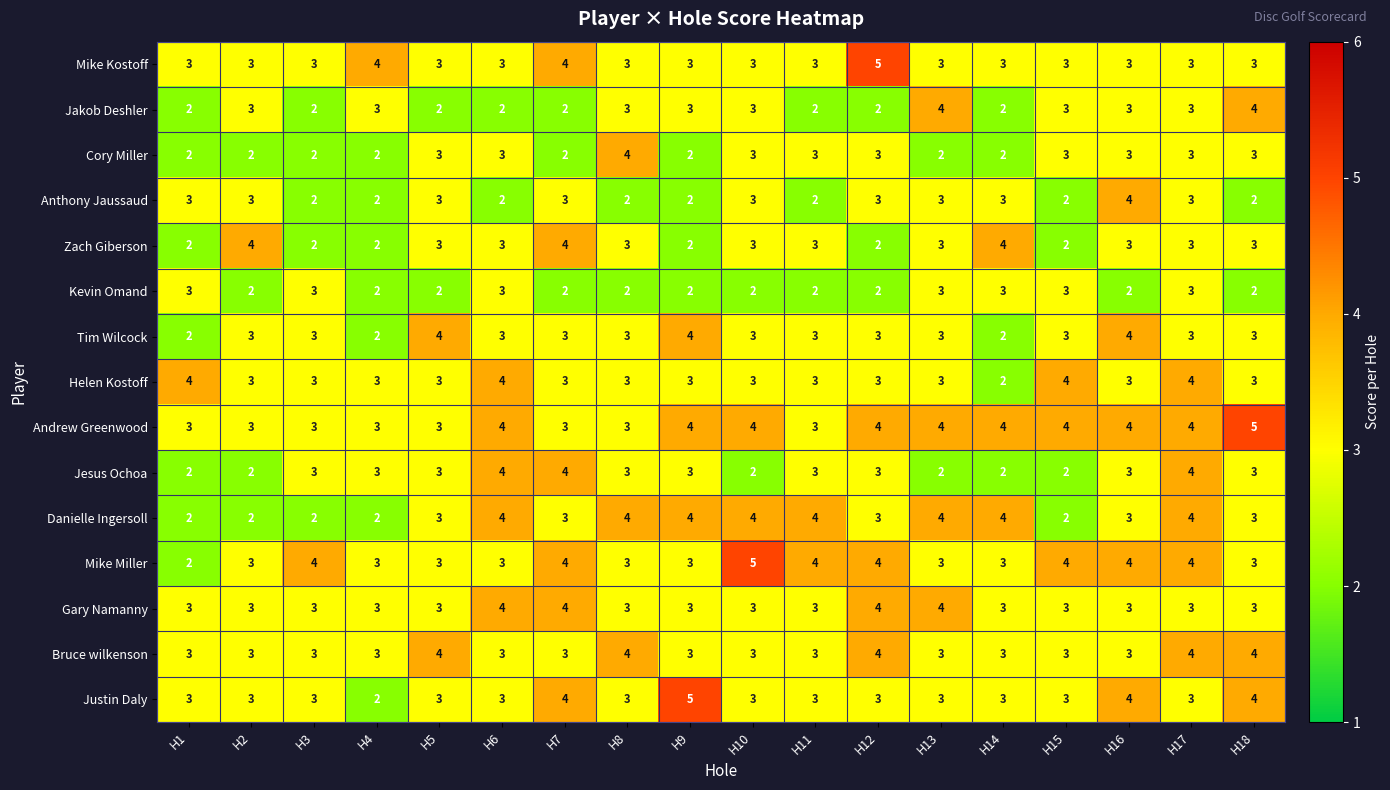

How many distinct data groups are displayed?

15